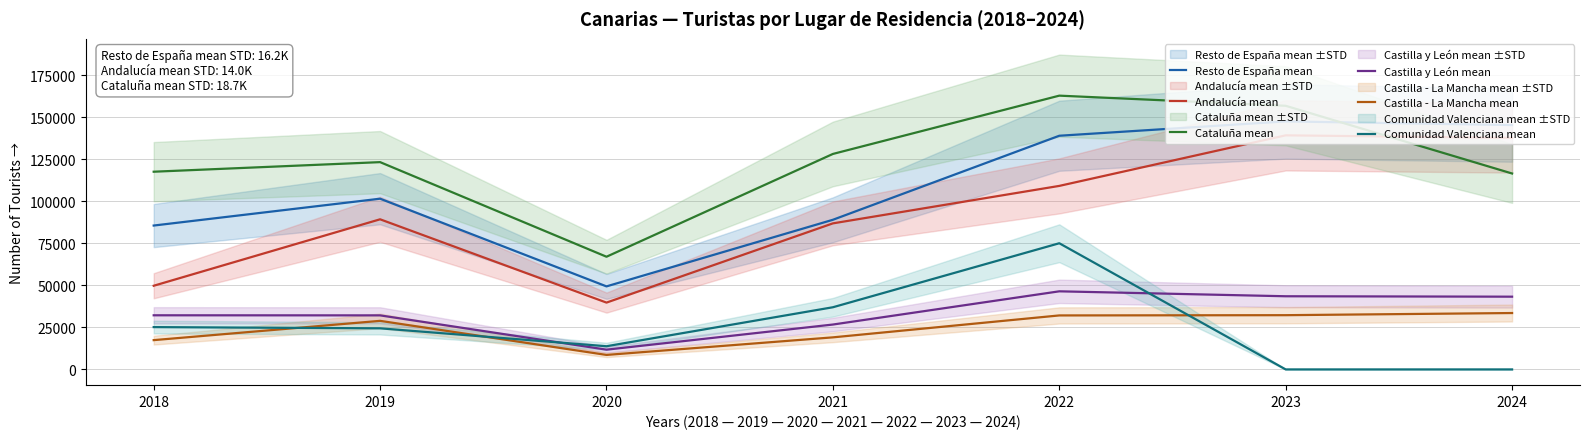

At how many categories does at least one series exceed 100402?

6